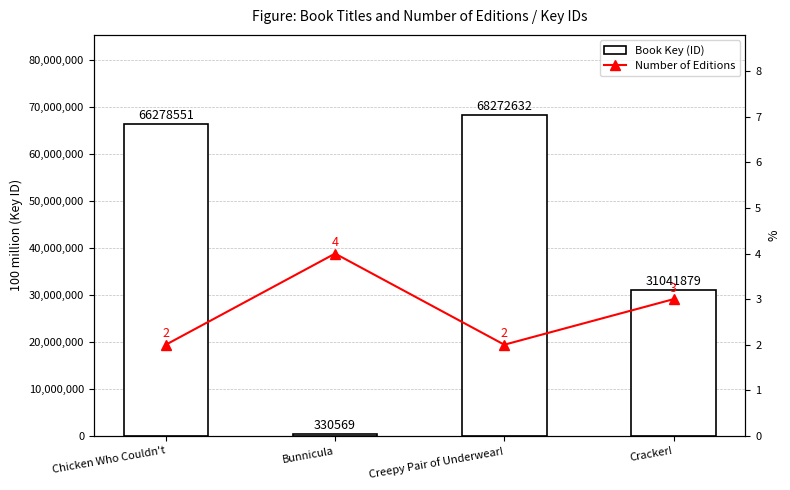

Rank the series at Cracker! from highest to lowest value.

Book Key (ID), Number of Editions